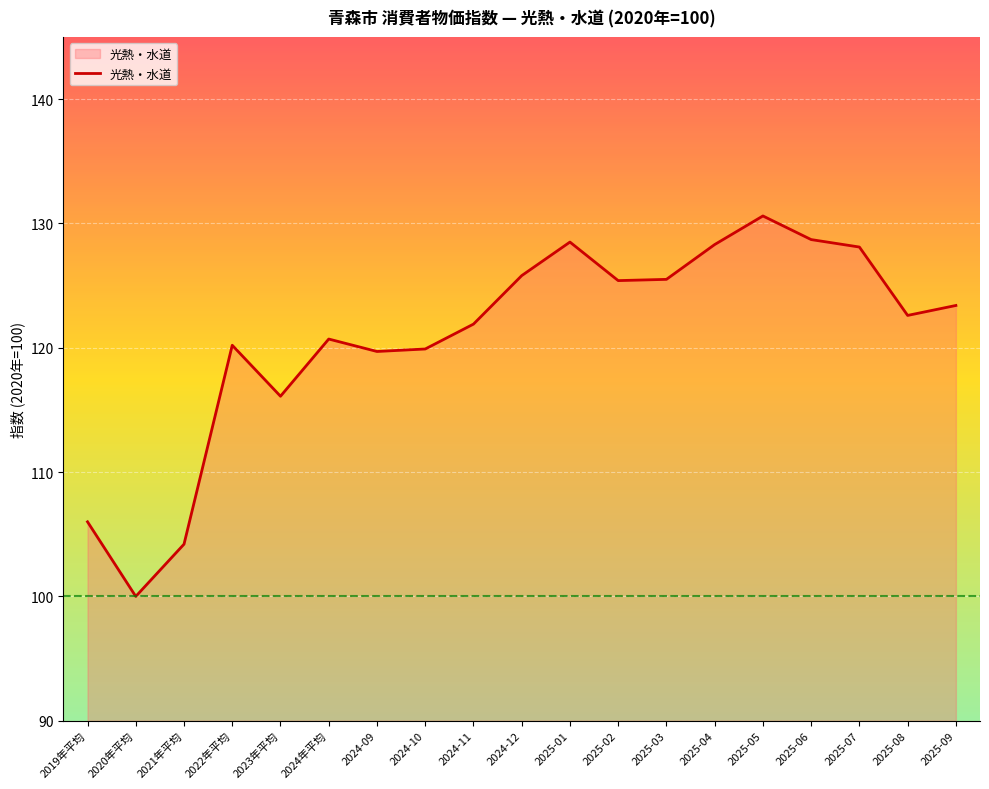

True or false: the data shows 167.8 at 2020年平均.

False